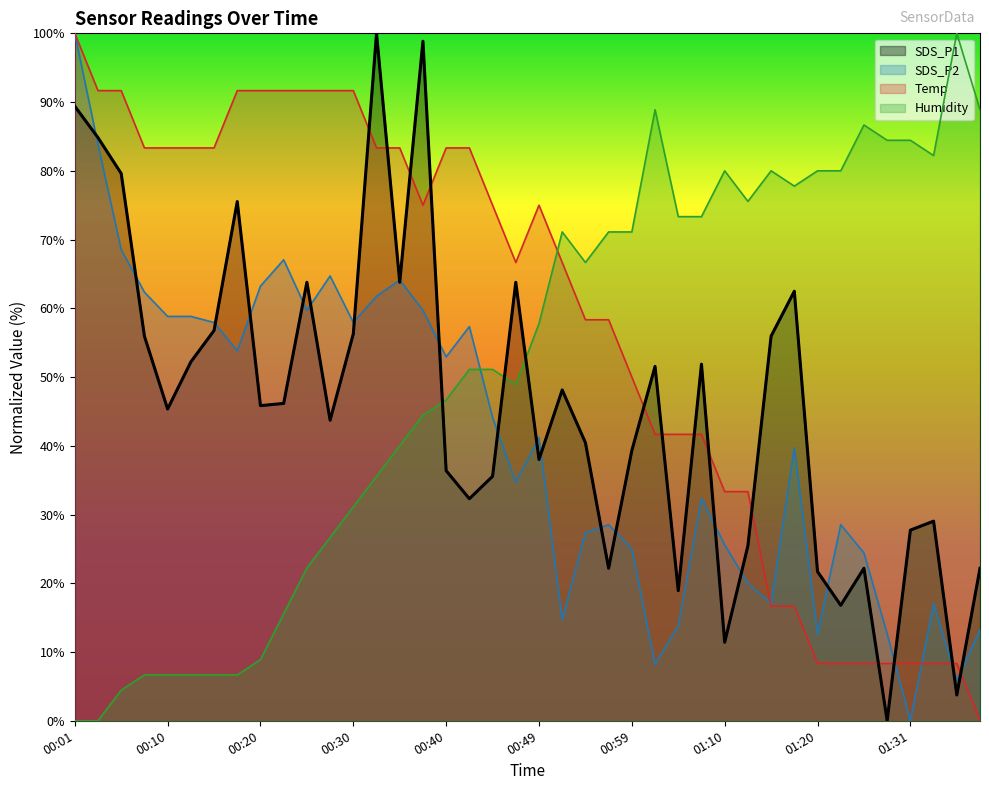

List the series in order of their overall mean, lowest first.

SDS_P2, SDS_P1, Humidity, Temp